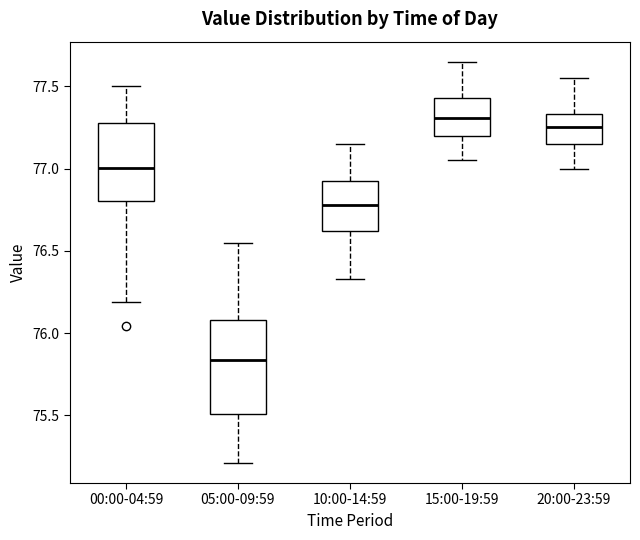

Which box's median line is the highest?

15:00-19:59